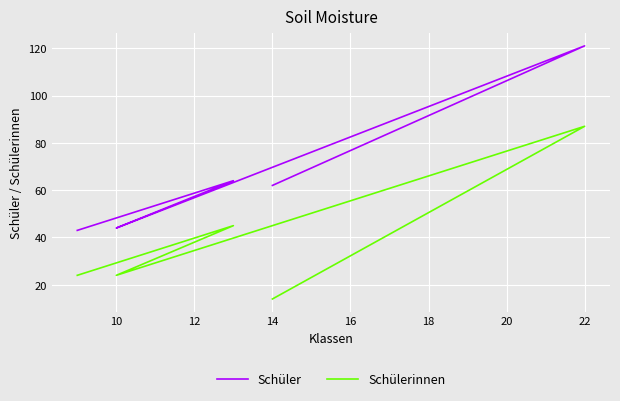

What is the total value across all series at 12?

68